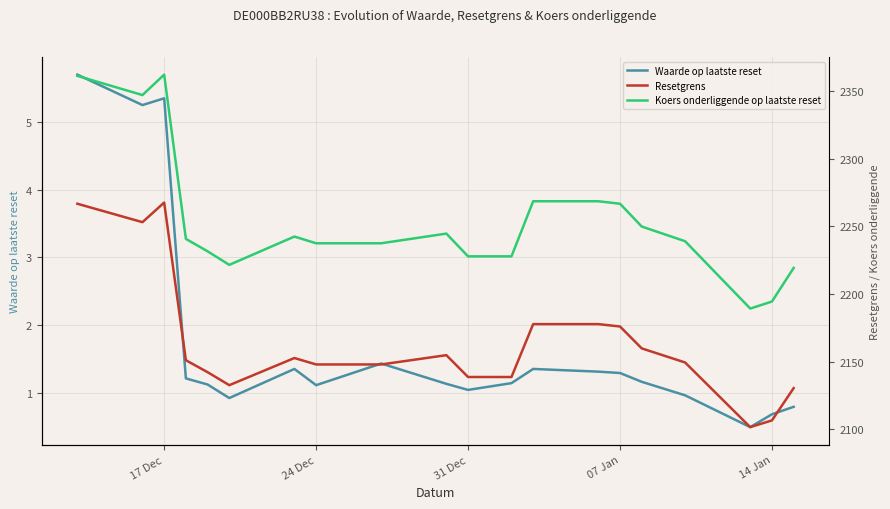

In Waarde op laatste reset, how many points are higher than both neighbors (excluding endpoints)?

4